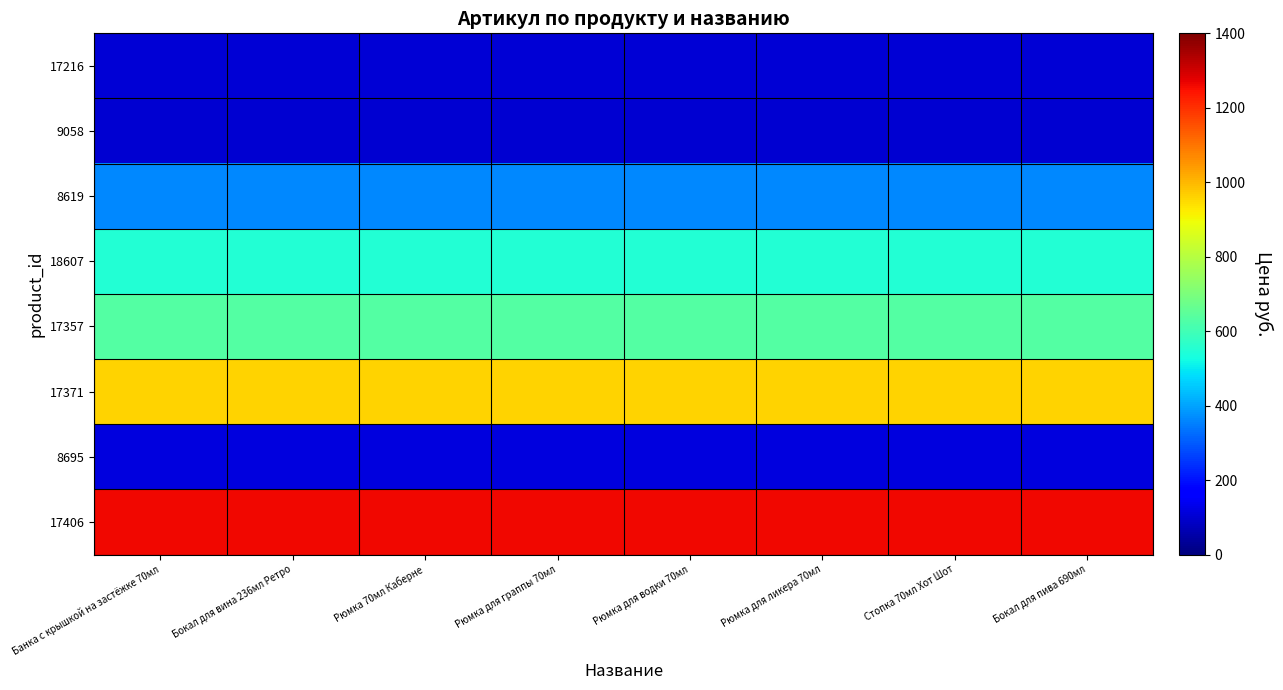

How many distinct data groups are displayed?

8